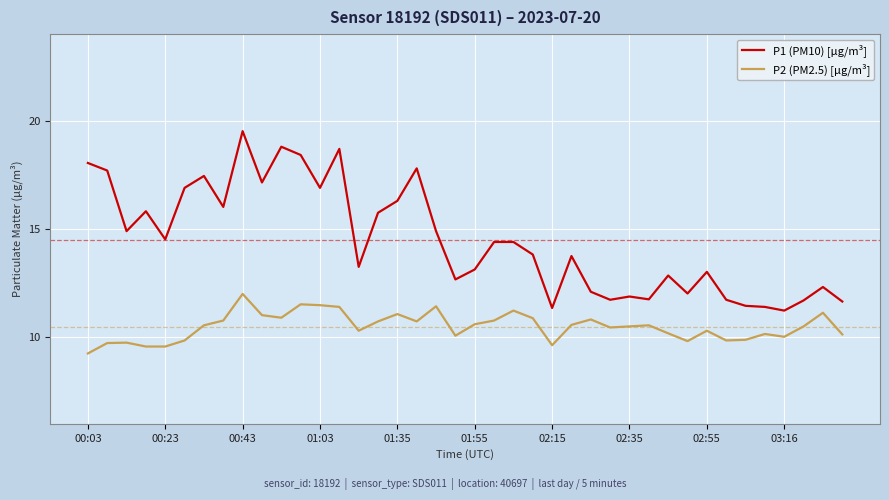

Which series has the largest total across all categories?

P1 (PM10) [µg/m³]